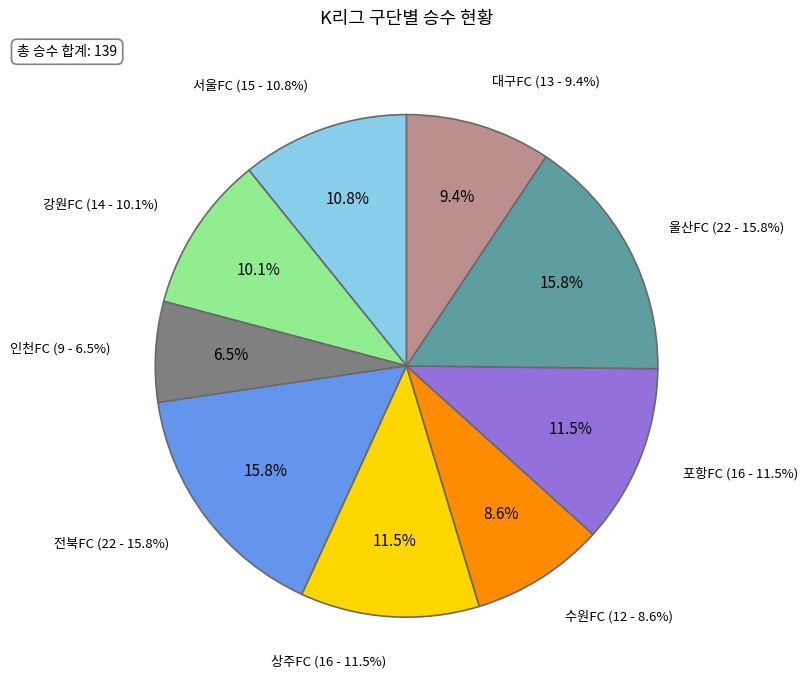

Is 전북FC the majority of the pie?

No